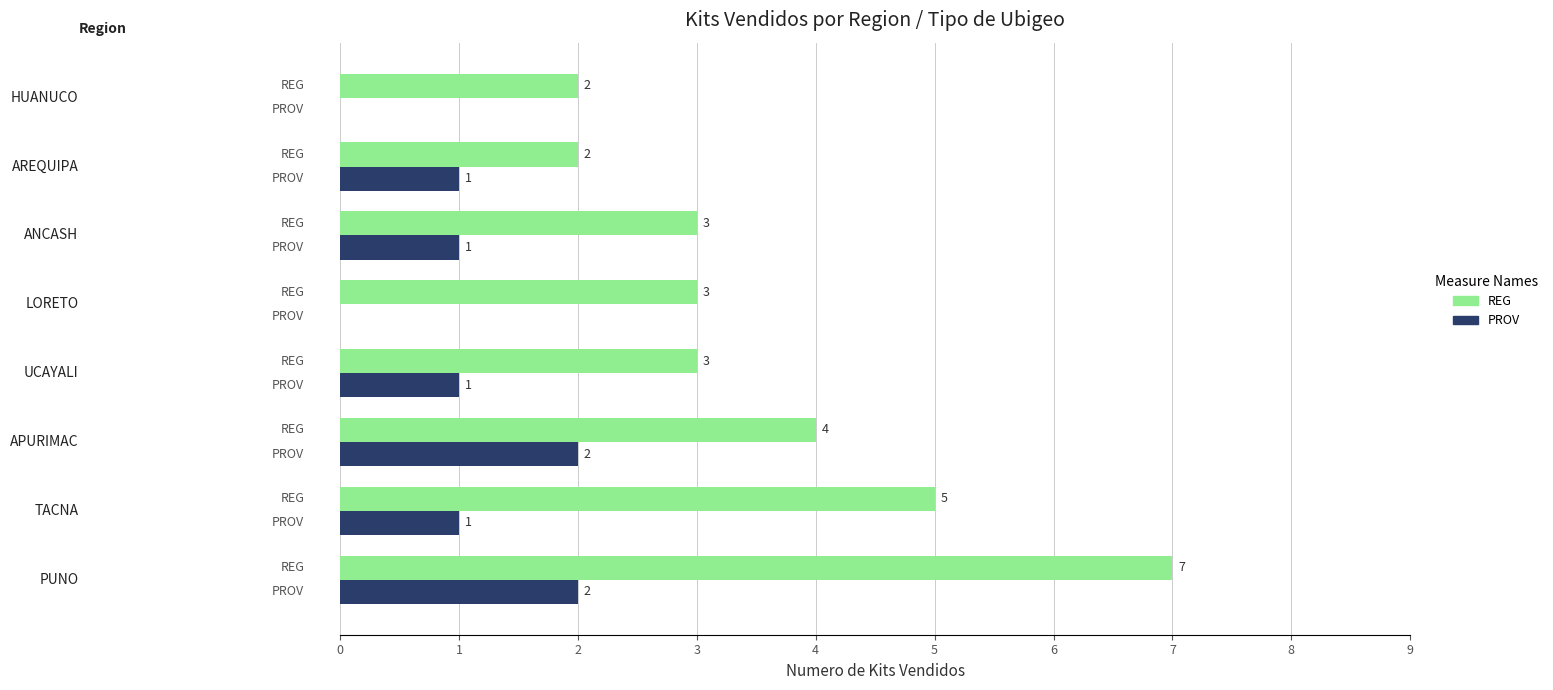

What is the sum of all REG values?

29